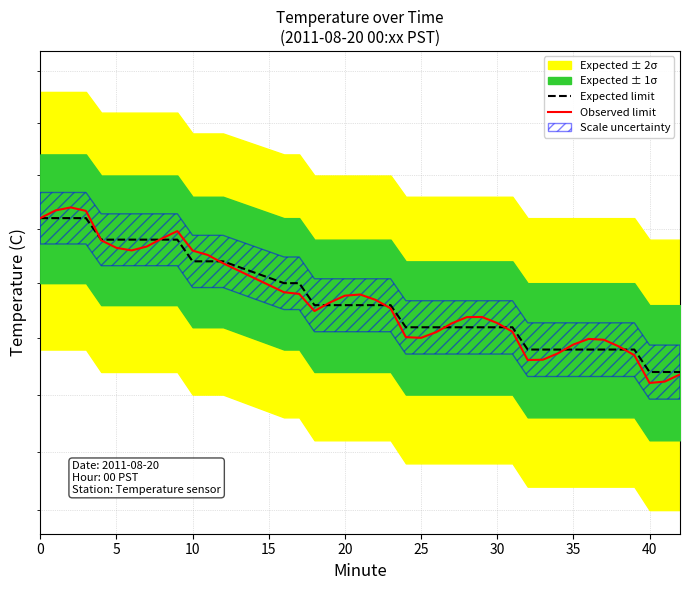

Is it true that Observed limit equals 14.8 at 15?

True